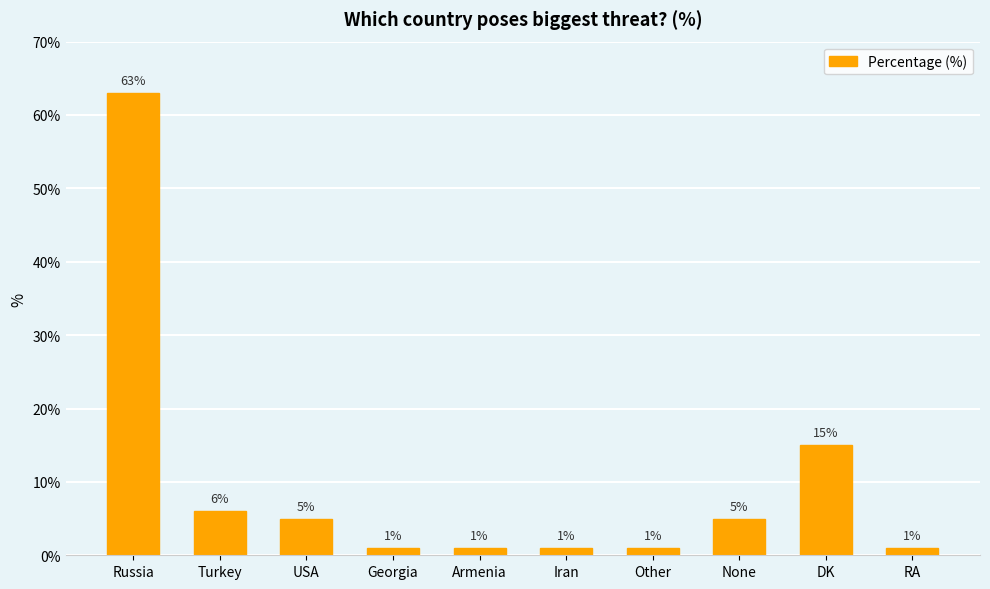

How many data points are less than 5?

5